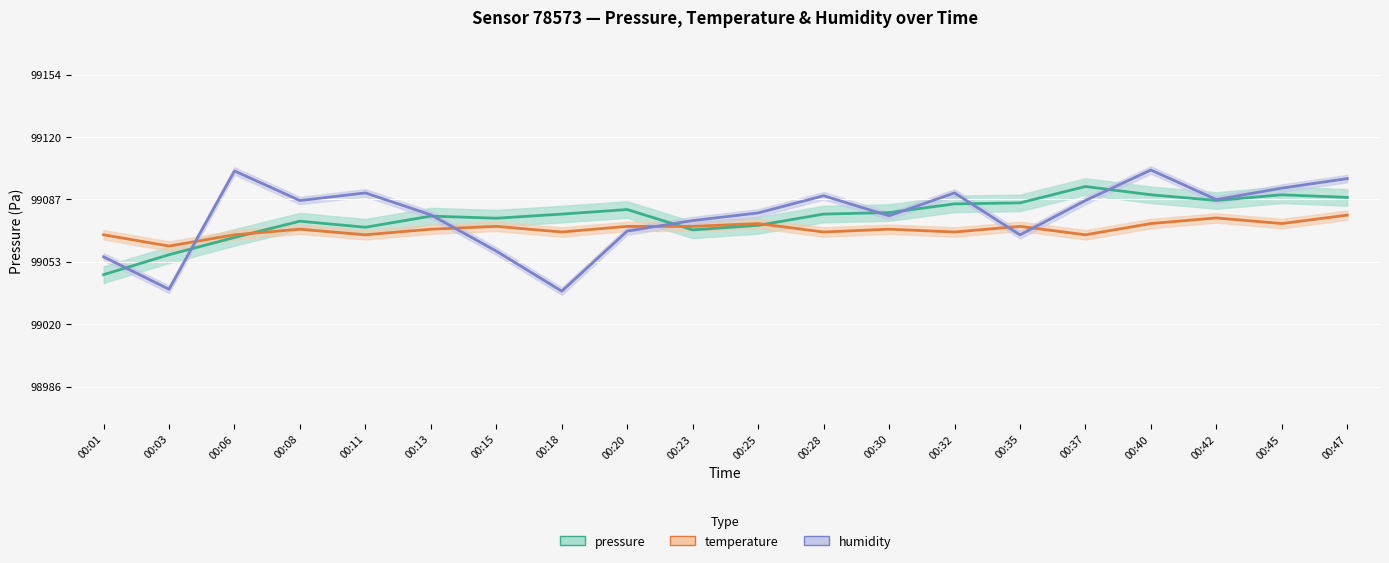

How many interior local peaks does the temperature series have?

6